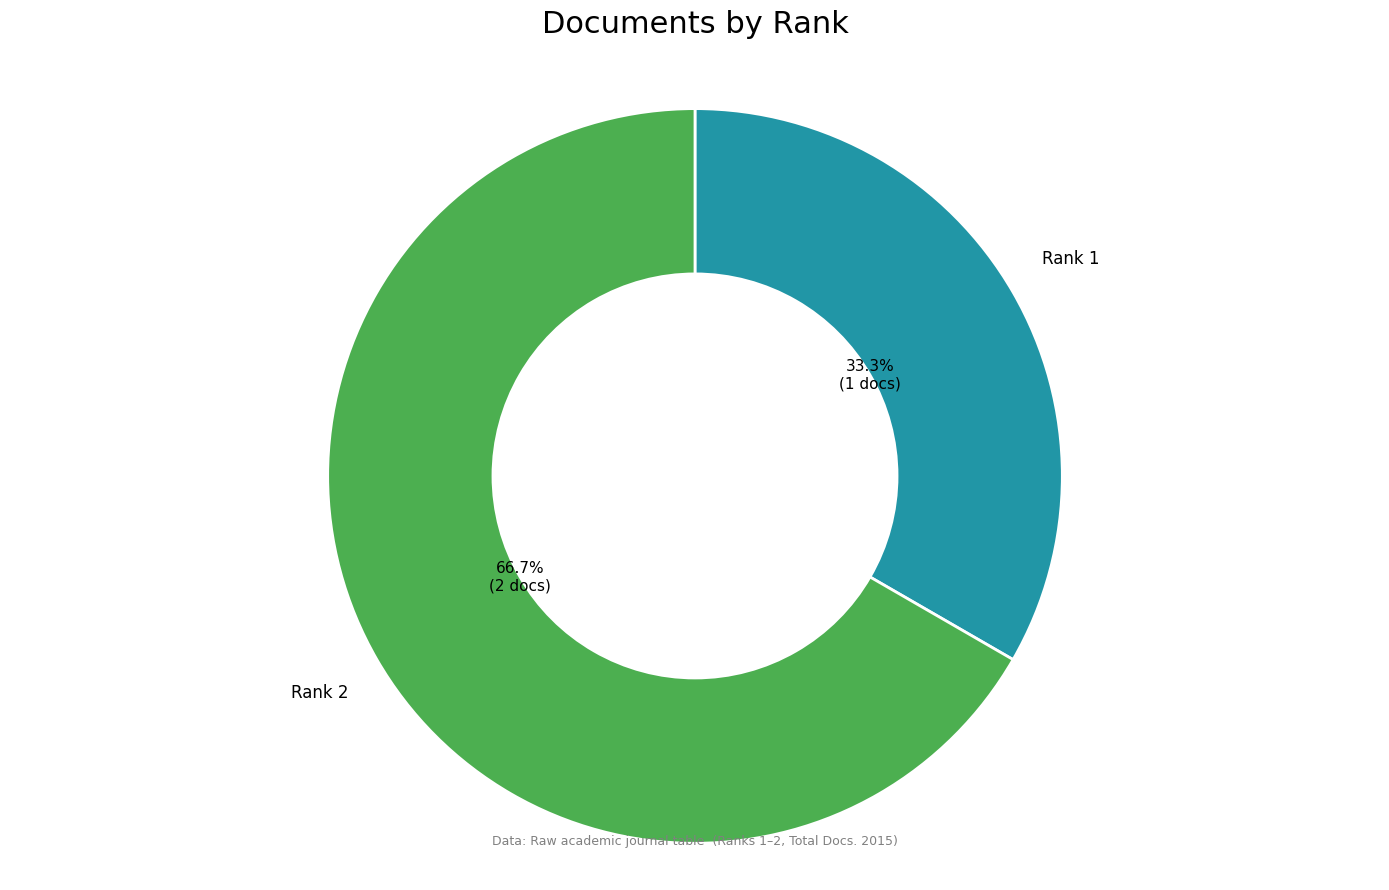

How many segments does this pie chart have?

2